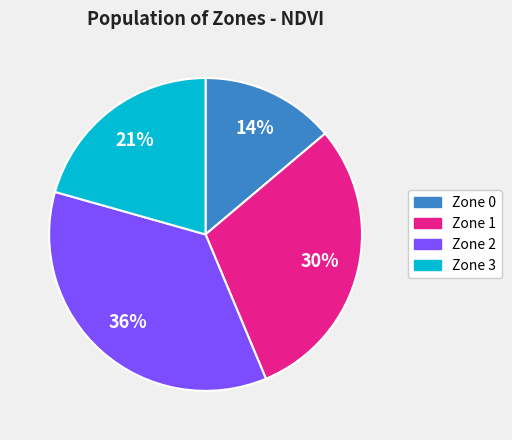

Between Zone 3 and Zone 1, which is larger?

Zone 1